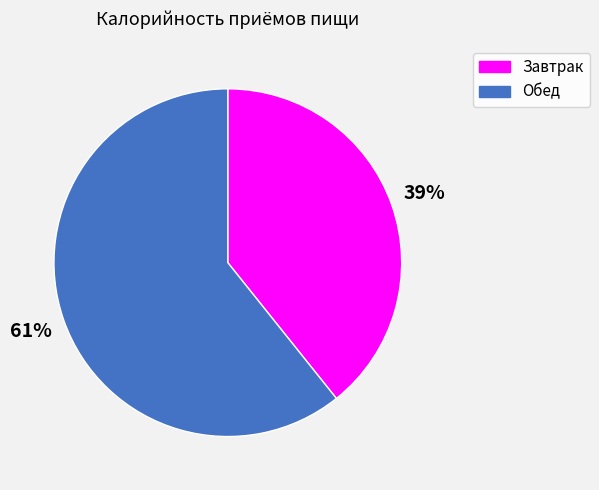

Do Завтрак and Обед together represent more than half of the pie?

Yes